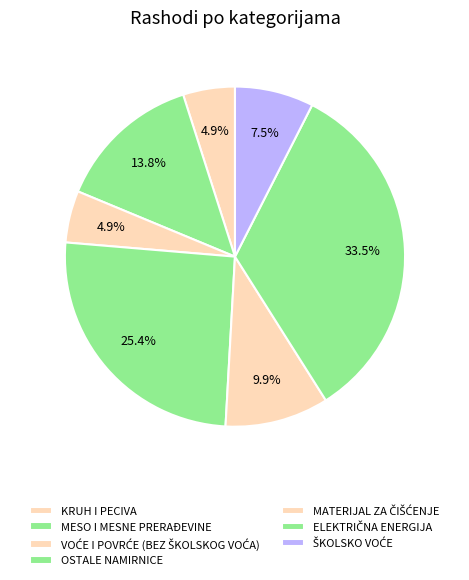

What is the smallest slice in the pie chart?

KRUH I PECIVA